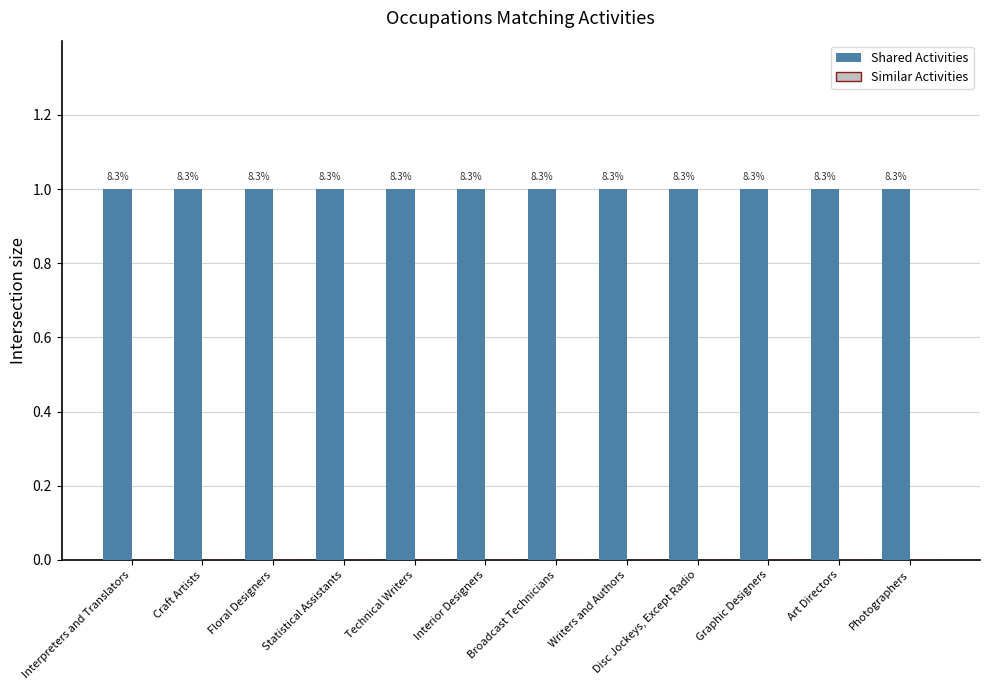

Count the number of categories in the chart.

12